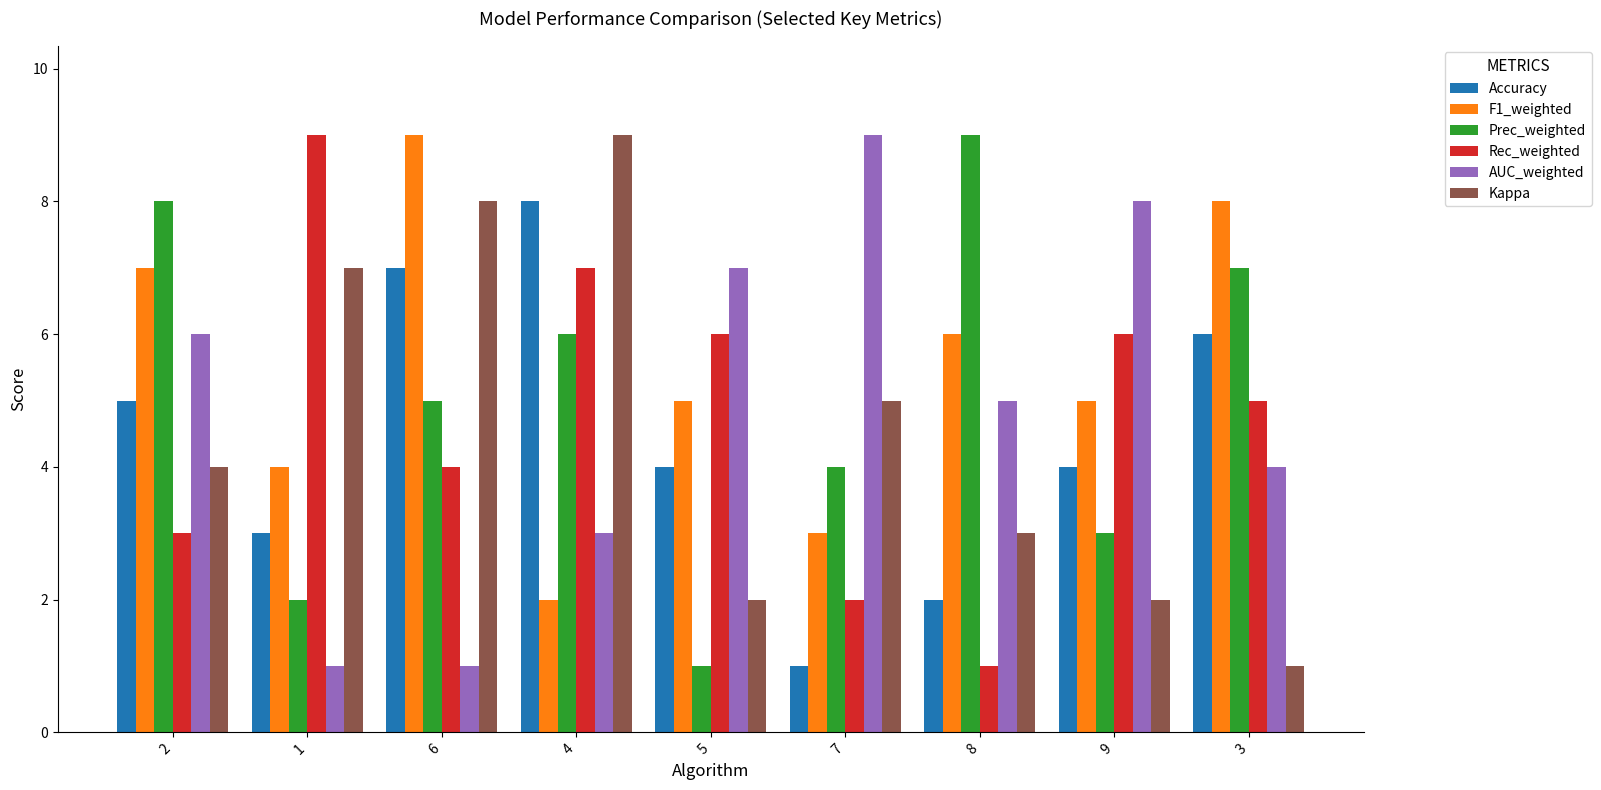

What is the total value across all series at 8?

26